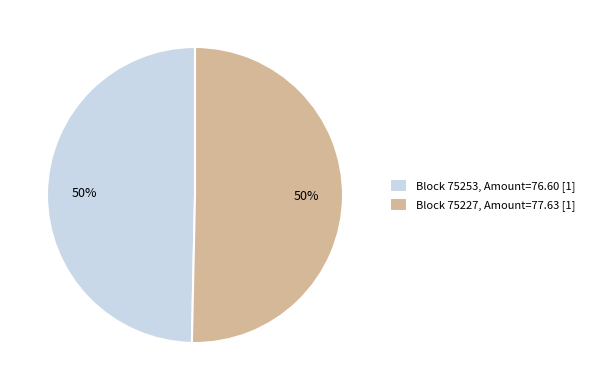

Is it true that Block 75253, Amount=76.60 [1] is 57% of the pie?

False